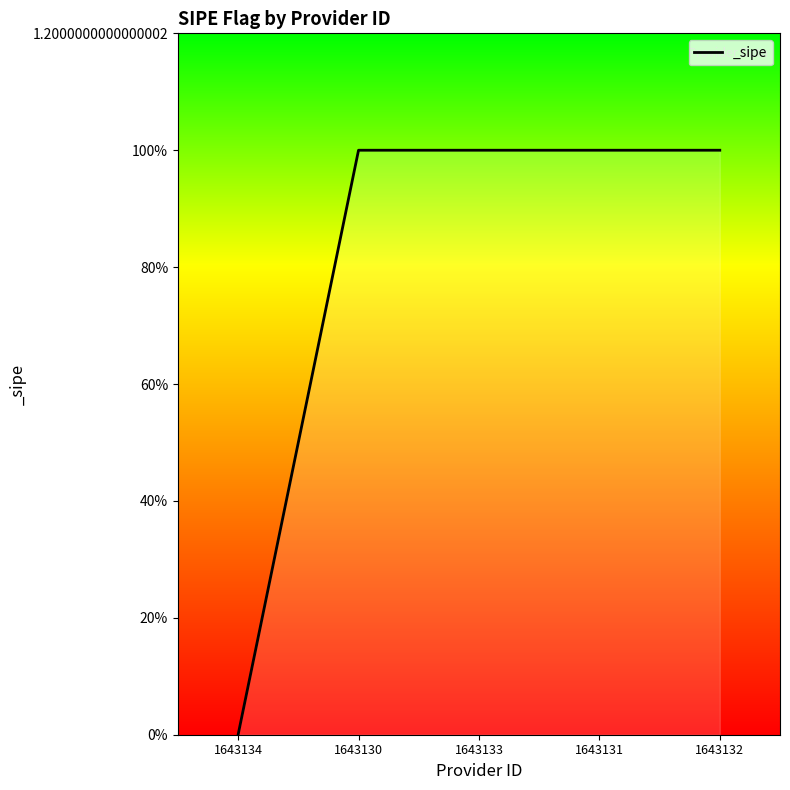

Is this an area chart (filled region under the line)?

Yes